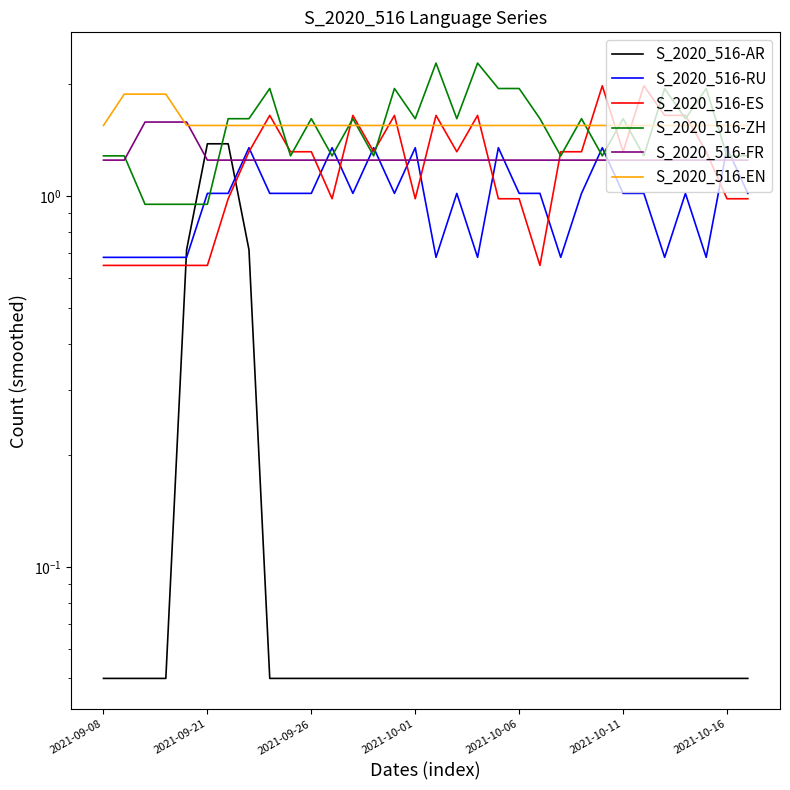

How many interior local peaks does the S_2020_516-ES series have?

7